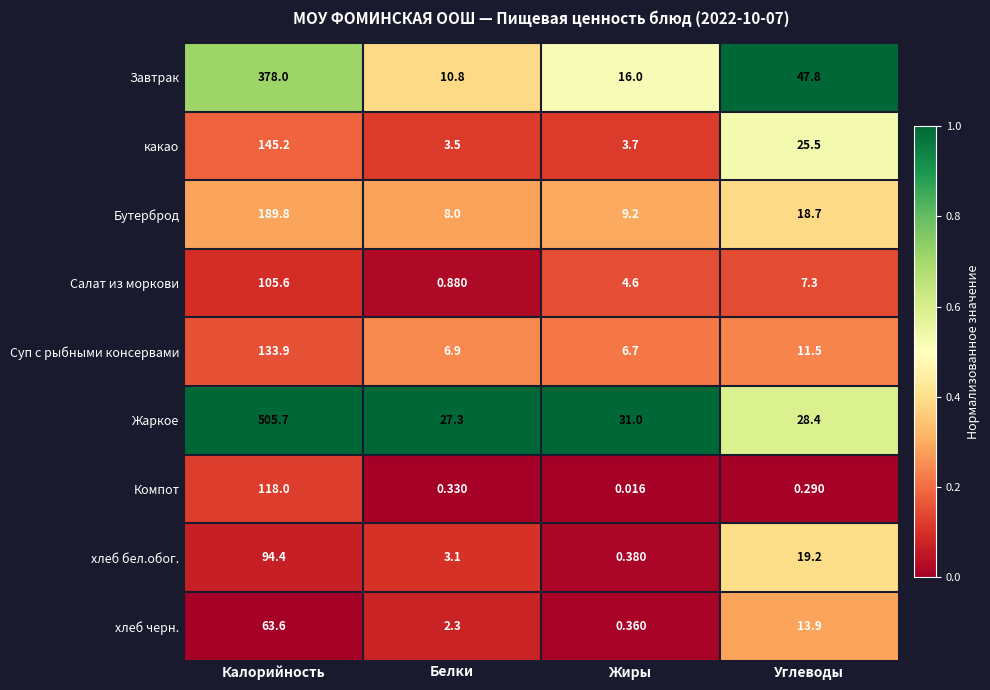

At which category does the chart reach its minimum across all series?

Жиры